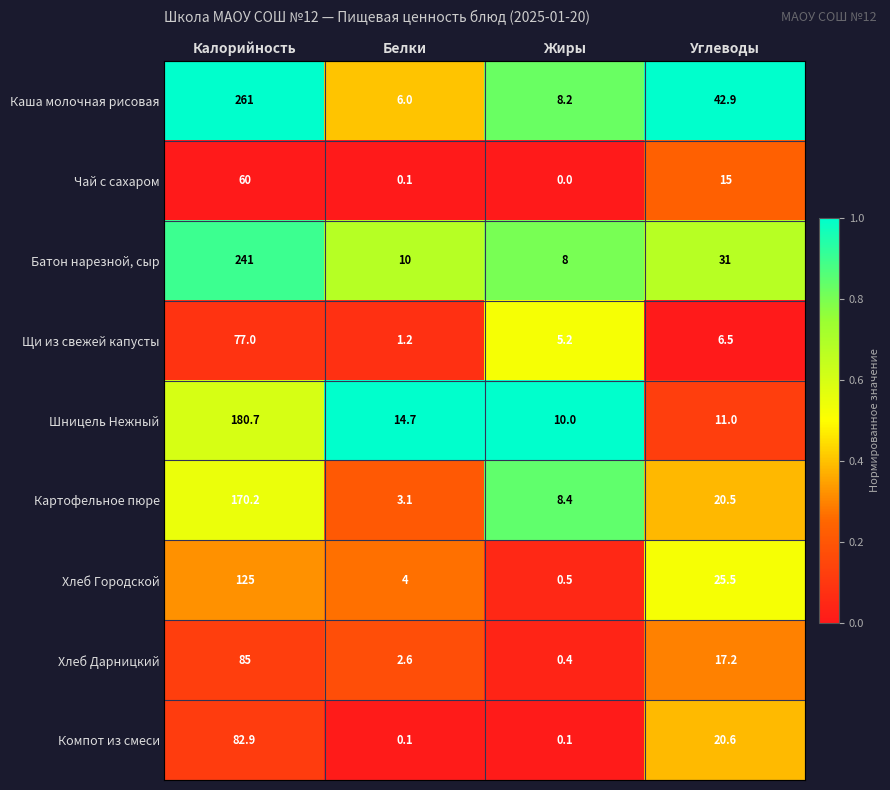

Is the value of Компот из смеси at Углеводы greater than the value of Батон нарезной, сыр at Углеводы?

No